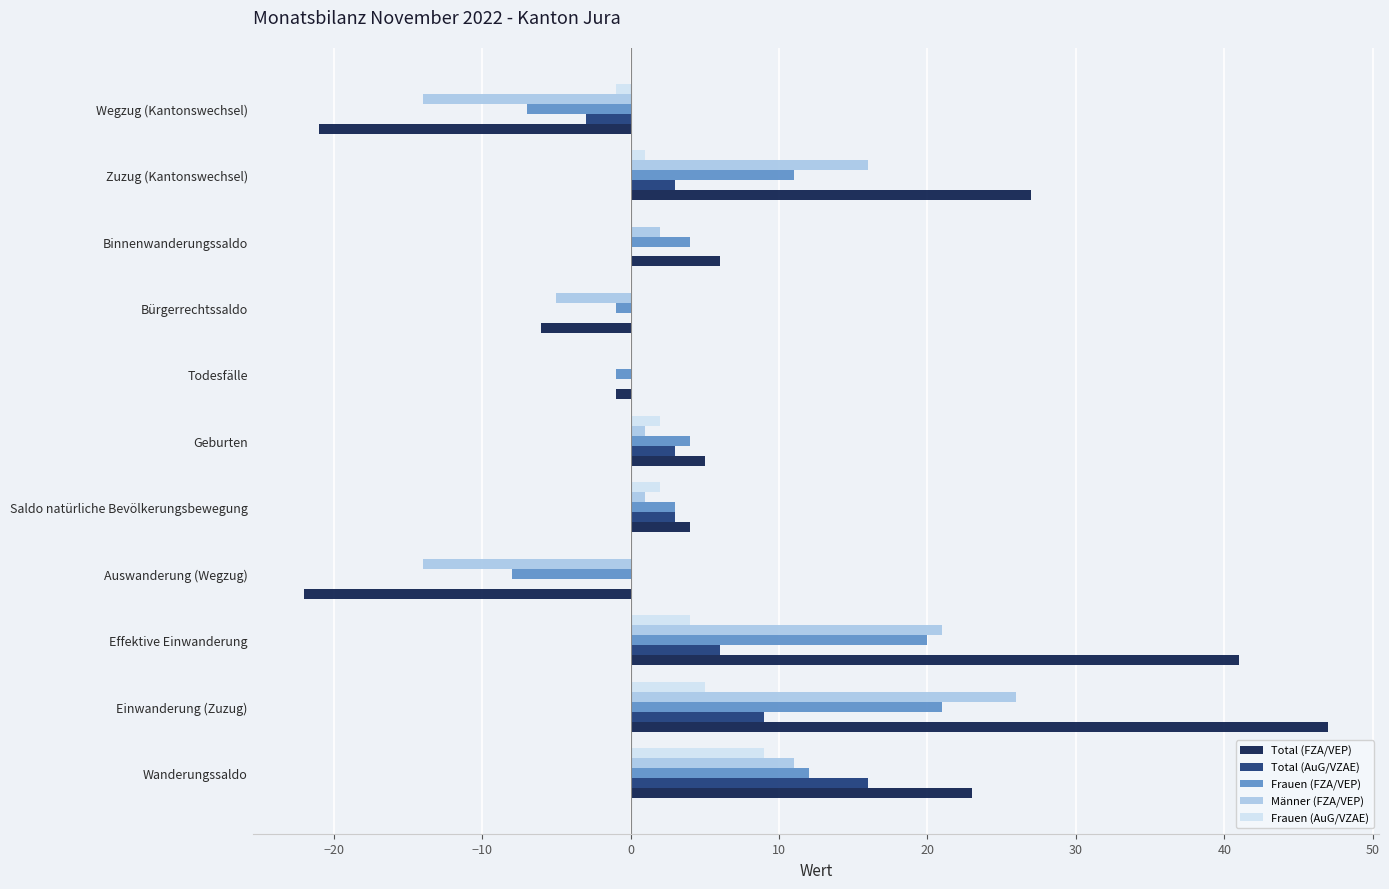

Count the Frauen (AuG/VZAE) values in the range 0 to 4.

8